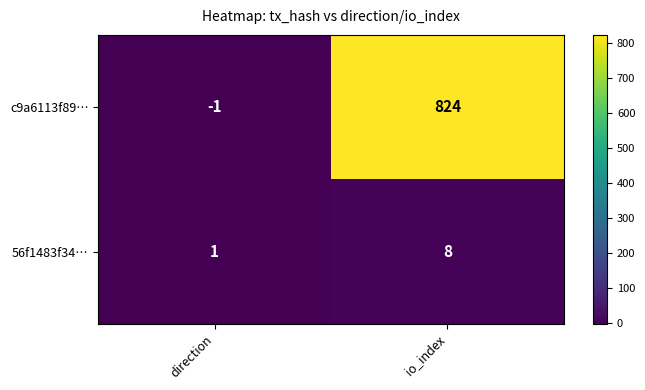

What is the sum of all c9a6113f89… values?

823